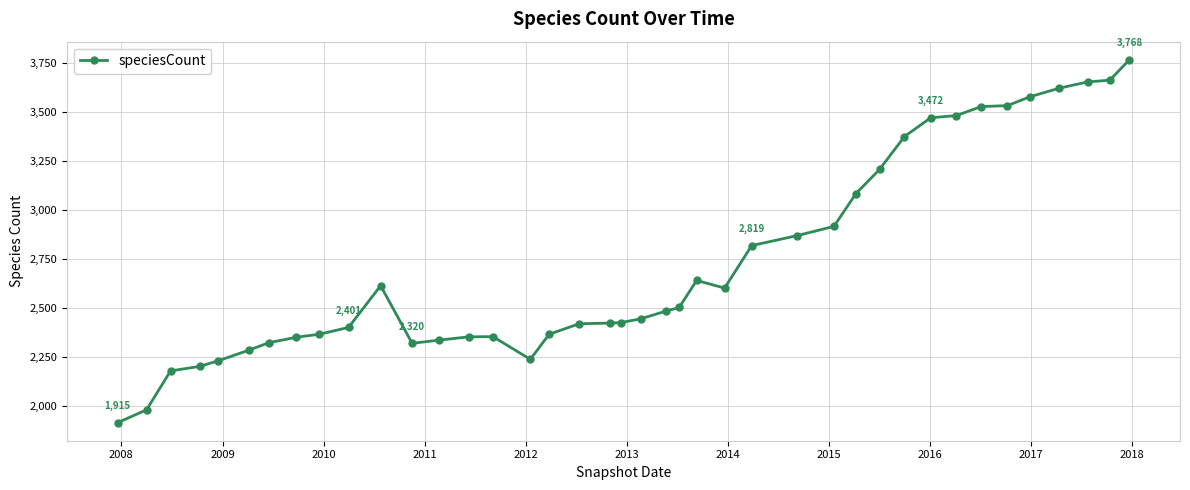

True or false: there are more than 0 points higher than both neighbors.

True